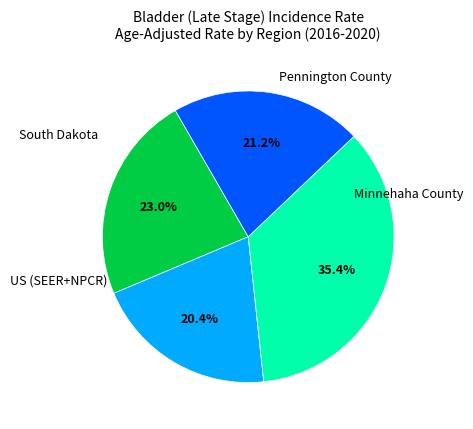

Is there any slice that represents more than half of the pie?

No